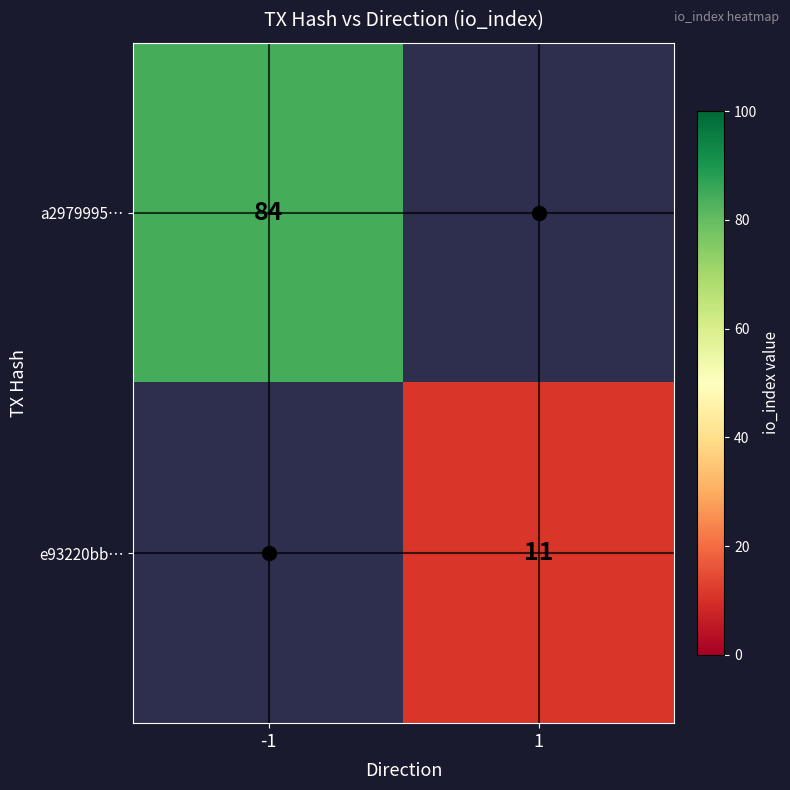

At how many categories does at least one series exceed 41?

1